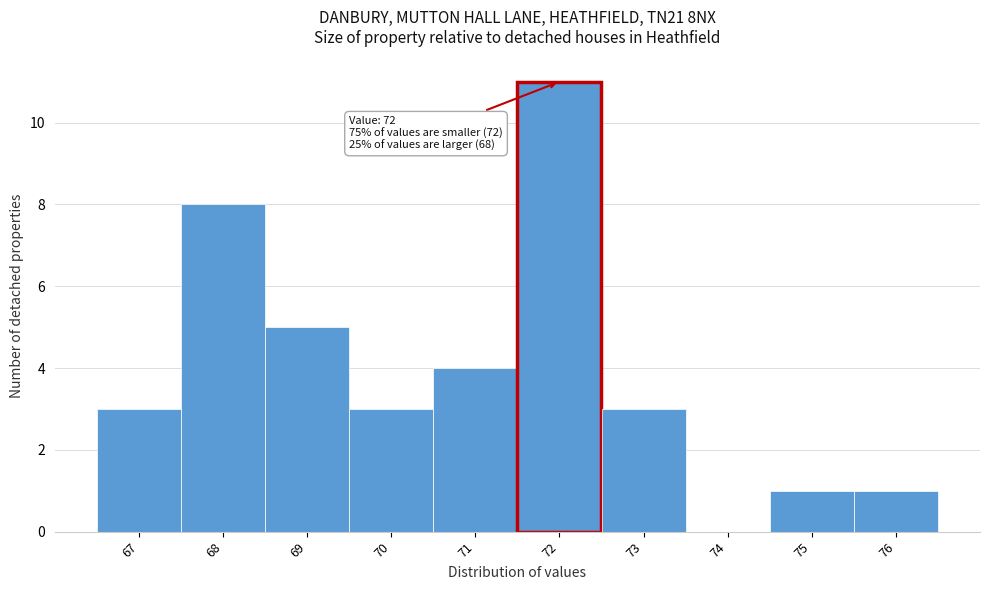

Which range on the x-axis has the tallest bar?

71.5 to 72.5